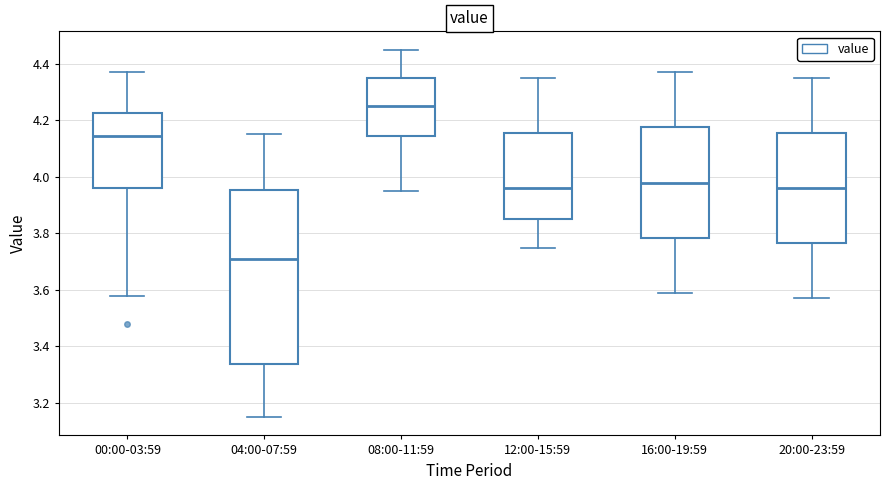

Which box is the tallest, from its lower edge to its upper edge?

04:00-07:59